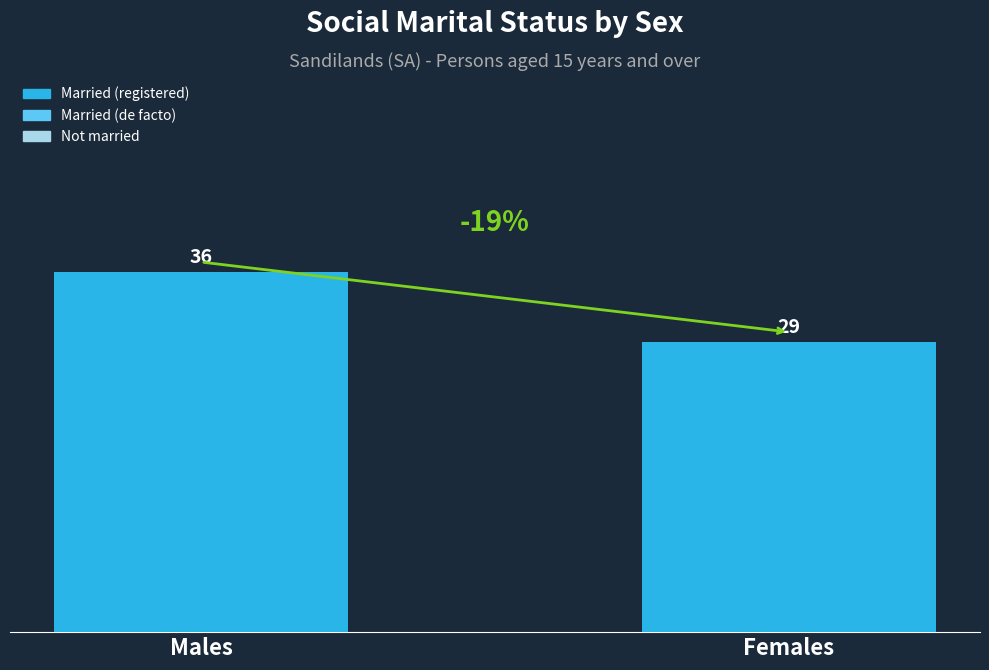

What is the change in value from Males to Females?

-7